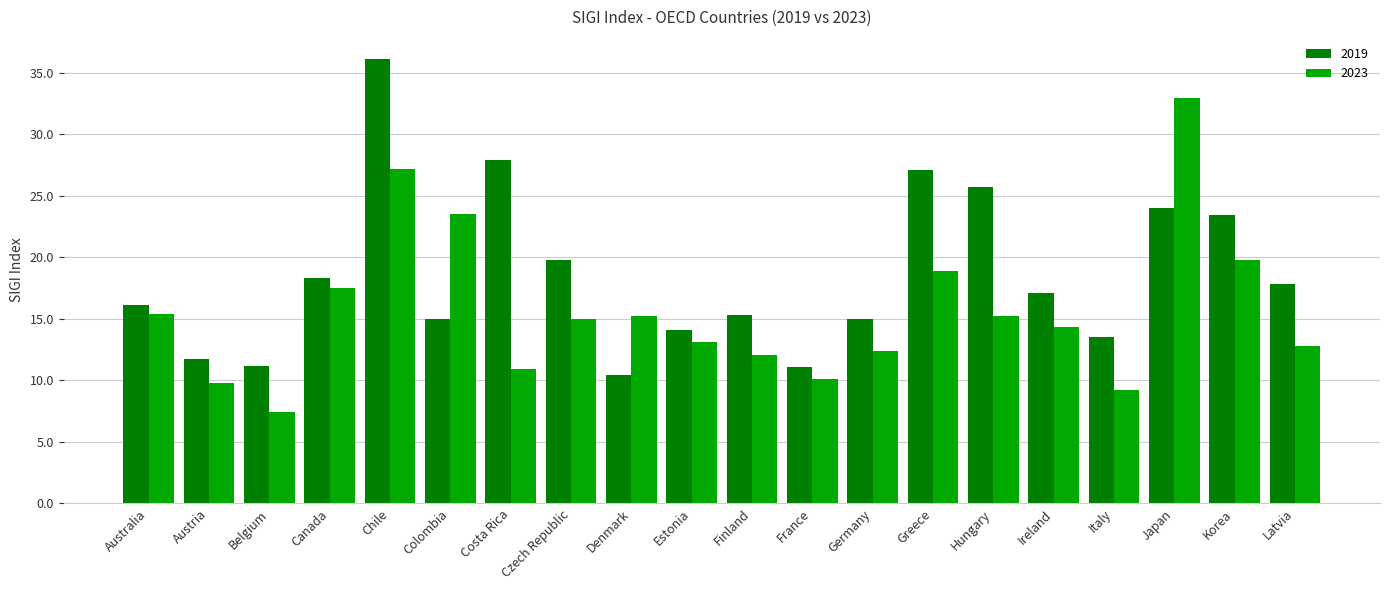

The 2019 series shows 15.3 at Finland. True or false?

True